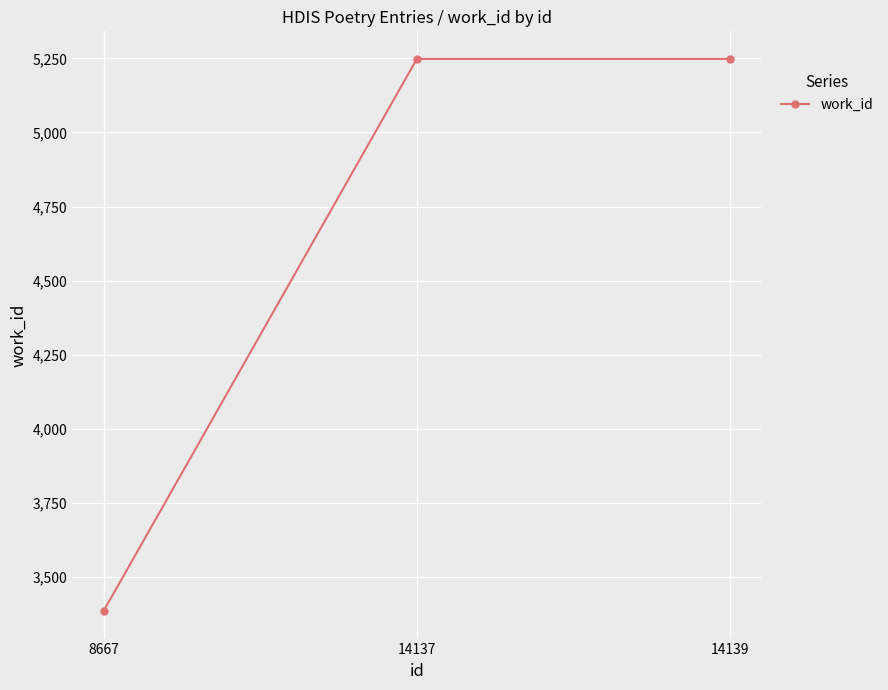

What is the average value?

4627